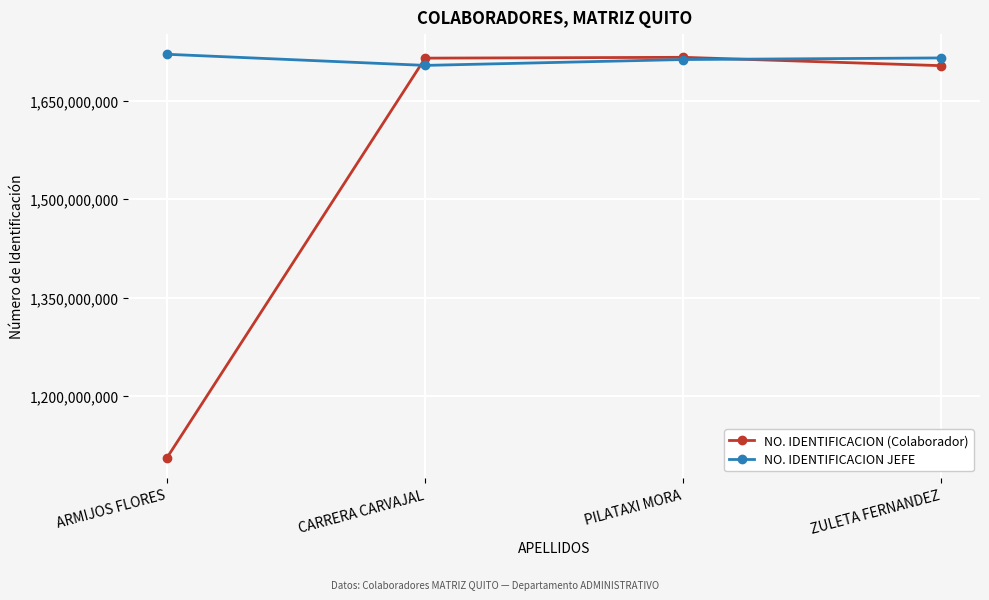

How many interior local valleys does the NO. IDENTIFICACION JEFE series have?

1